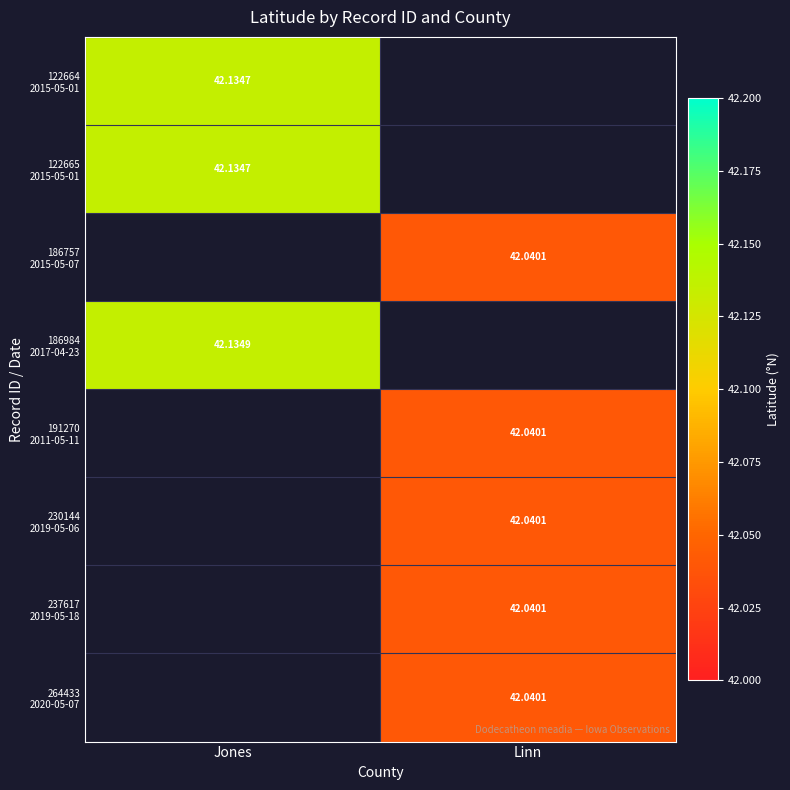

At Linn, list the series in order from smallest to largest.

122664 2015-05-01, 122665 2015-05-01, 186757 2015-05-07, 186984 2017-04-23, 191270 2011-05-11, 230144 2019-05-06, 237617 2019-05-18, 264433 2020-05-07